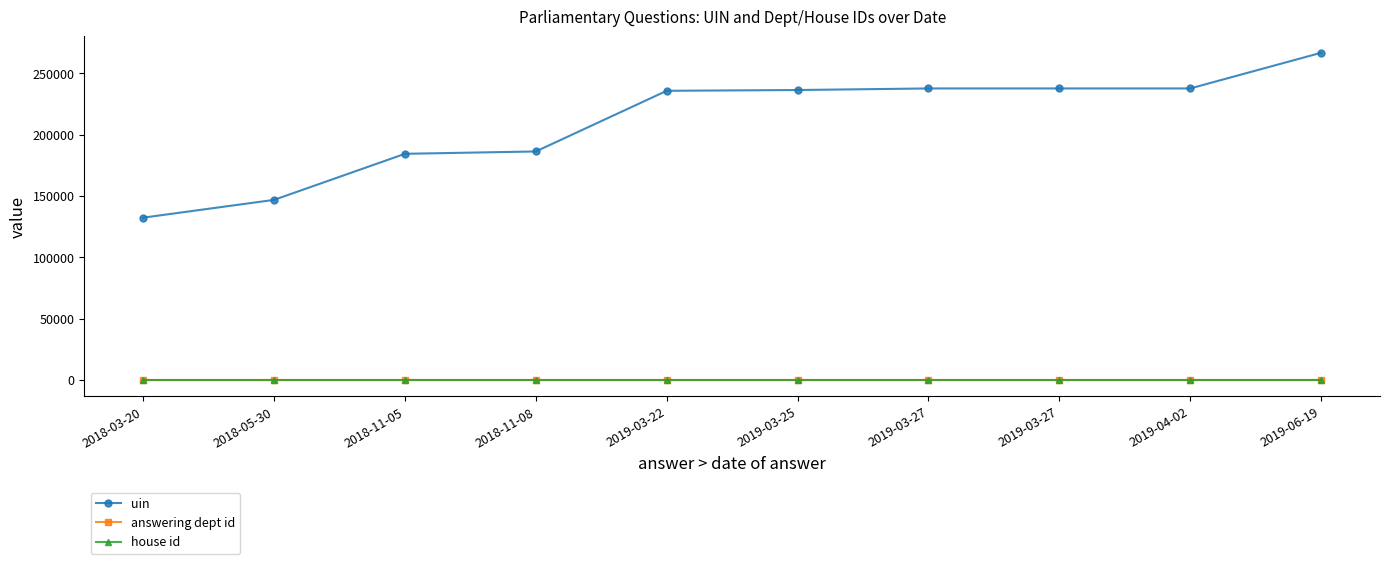

What value does the uin series have at 2019-04-02, to the nearest 50?

237650